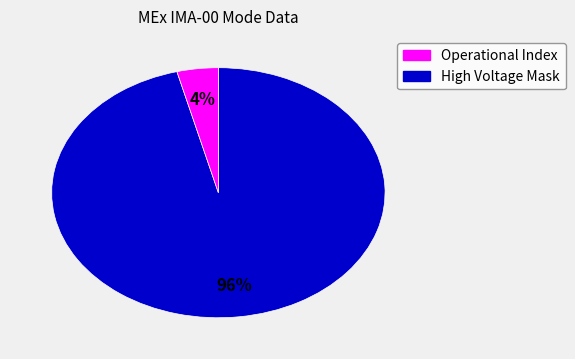

To the nearest percent, what is the average slice percentage?

50%